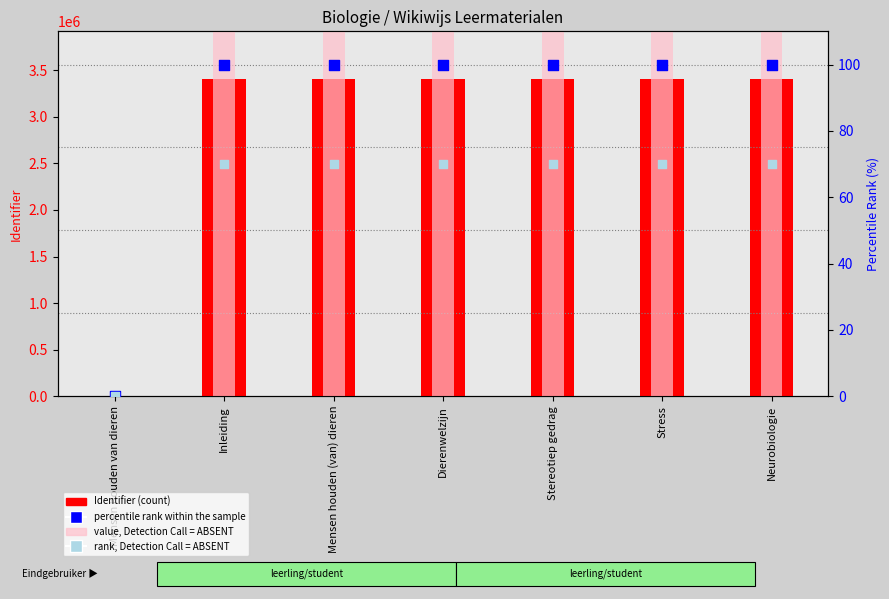

Which series contains the highest Y value?

Identifier (count)